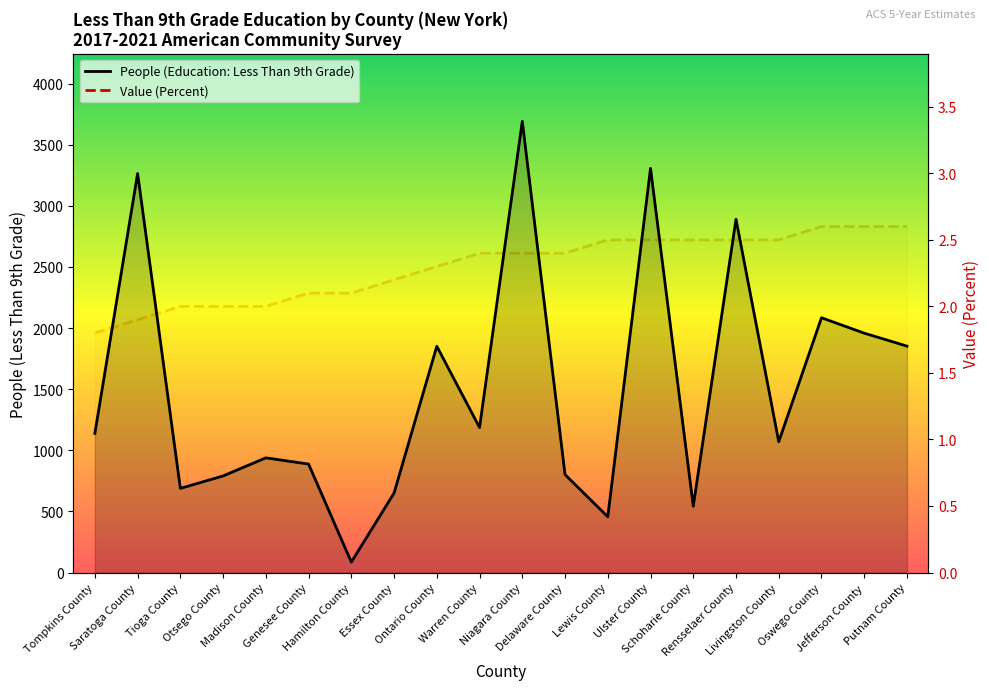

What is the difference between the highest and lowest values at Jefferson County?

1955.4